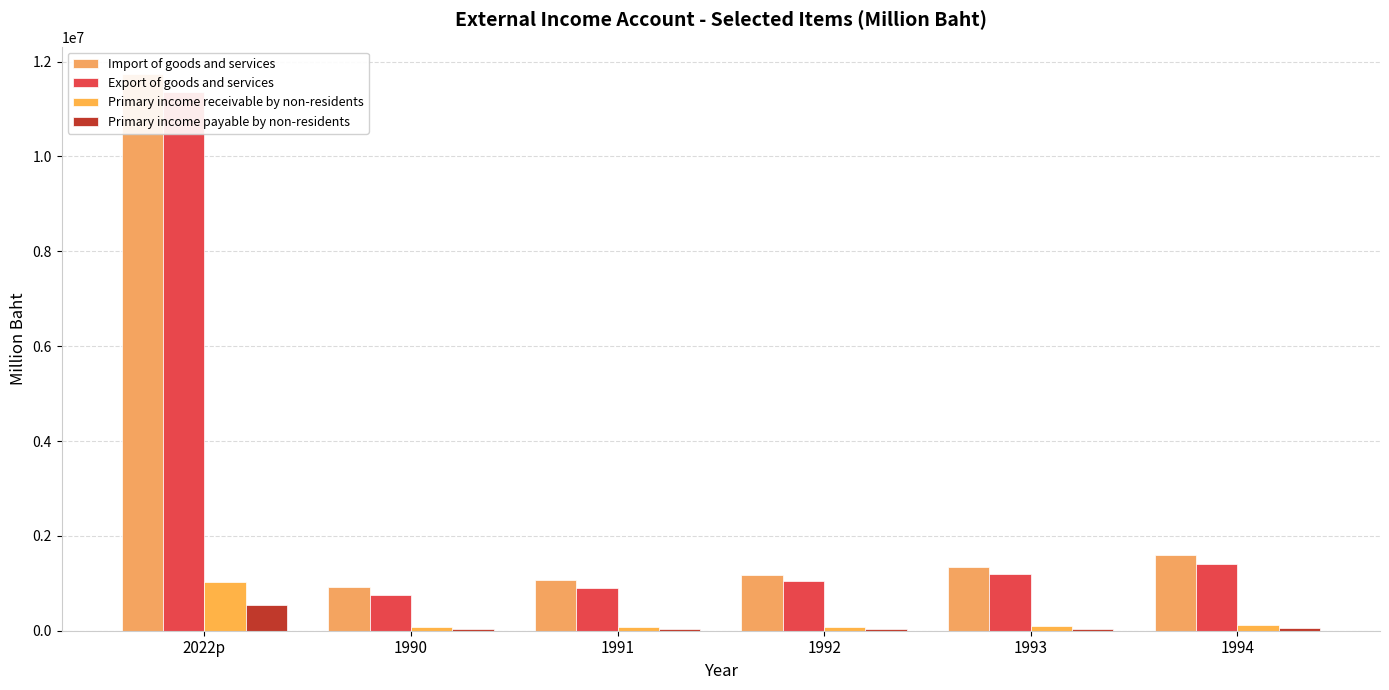

What is the total value across all series at 2022p?

24651530